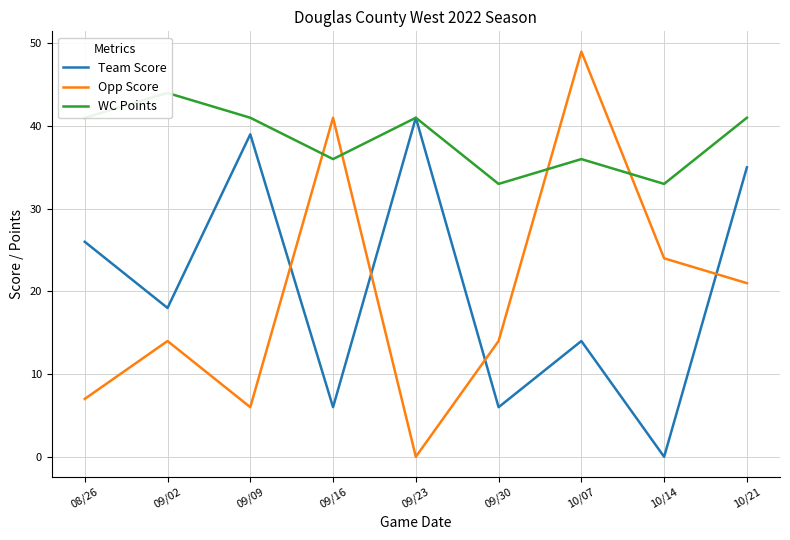

The value of WC Points at 08/26 is 63. True or false?

False